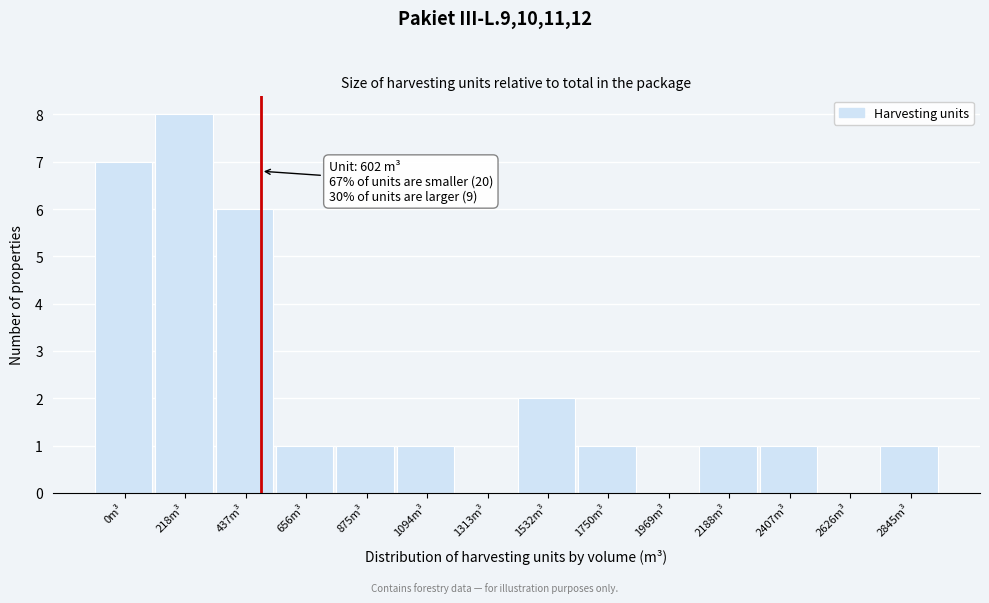

Reading left to right, extract all data points from this chart.

0m³=7	218m³=8	437m³=6	656m³=1	875m³=1	1094m³=1	1313m³=0	1532m³=2	1750m³=1	1969m³=0	2188m³=1	2407m³=1	2626m³=0	2845m³=1